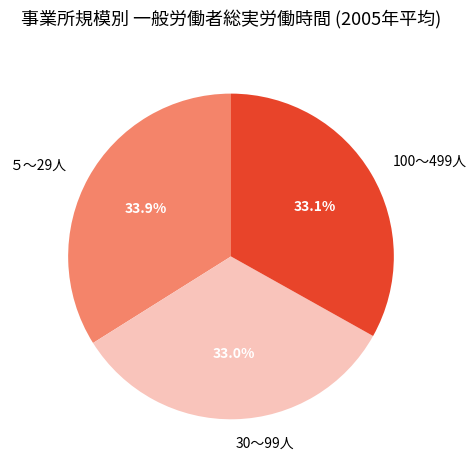

Is 100～499人 the majority of the pie?

No